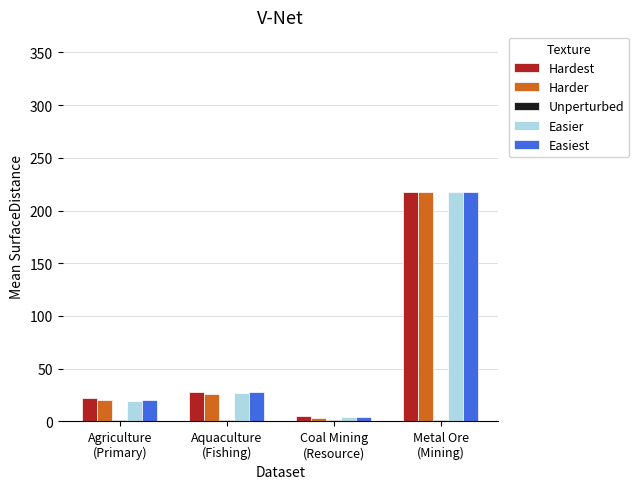

What is the highest value of the Easiest series?

218